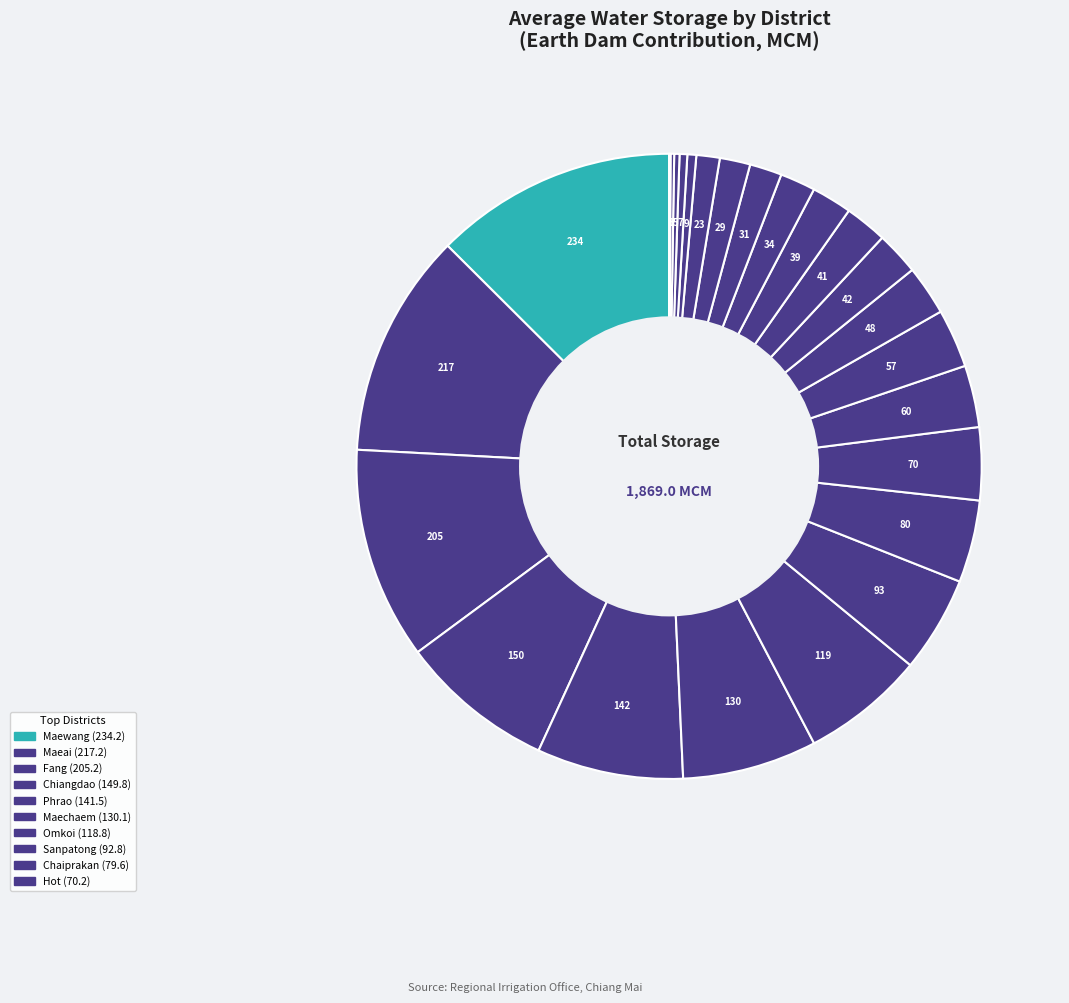

Count the number of slices in the pie.

25